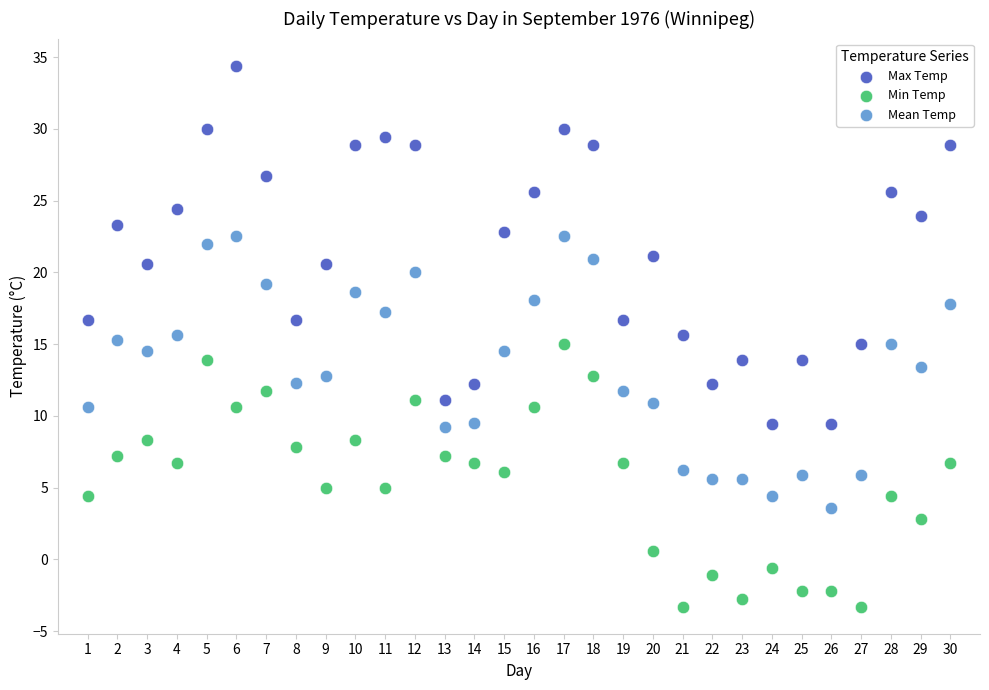

Which series reaches the maximum Y coordinate?

Max Temp